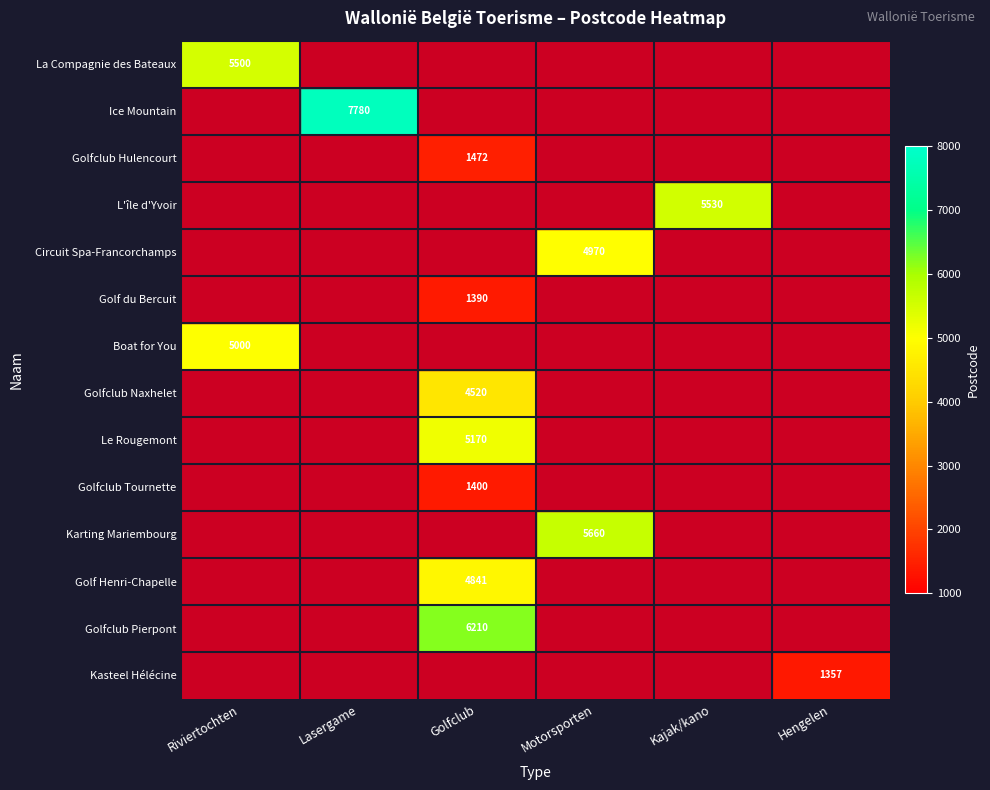

What is the maximum value shown in the chart?

7780.0